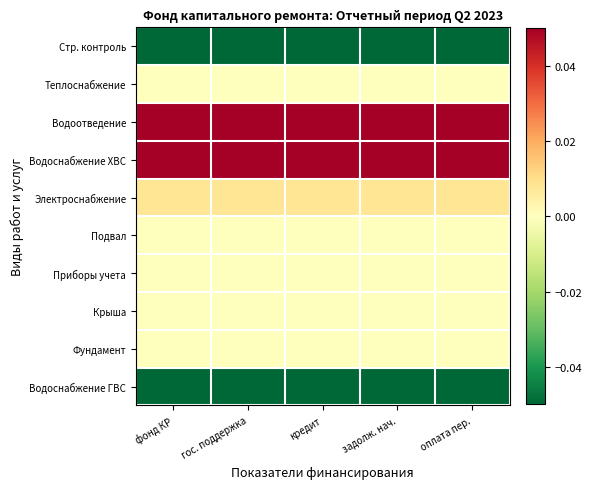

What is the smallest value displayed?

-43.0